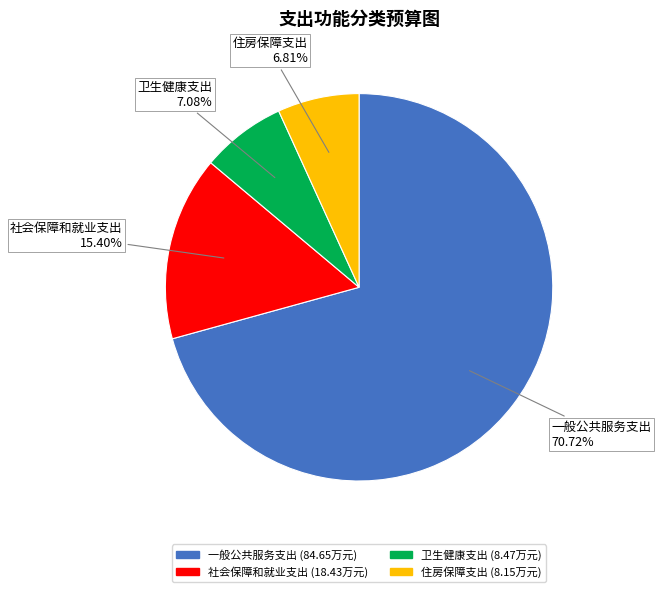

Which category accounts for the majority?

一般公共服务支出